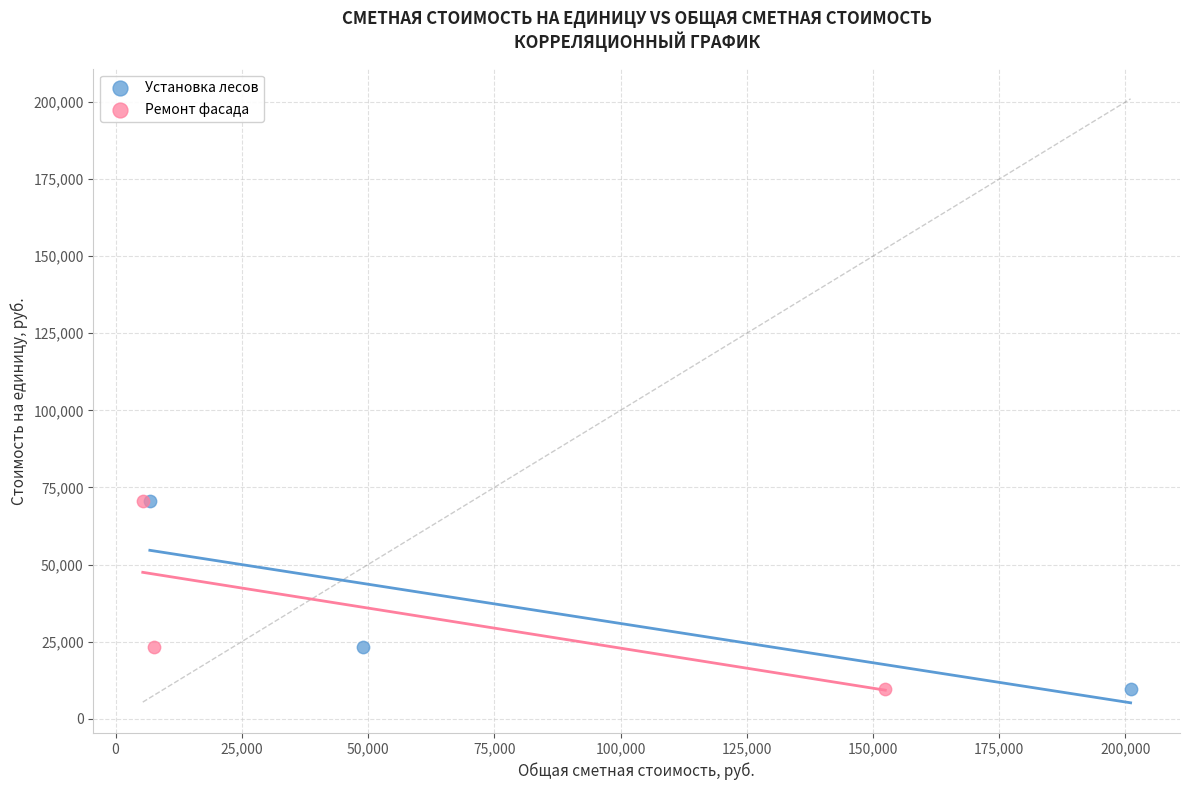

What are all the series names shown in the legend?

Установка лесов, Ремонт фасада